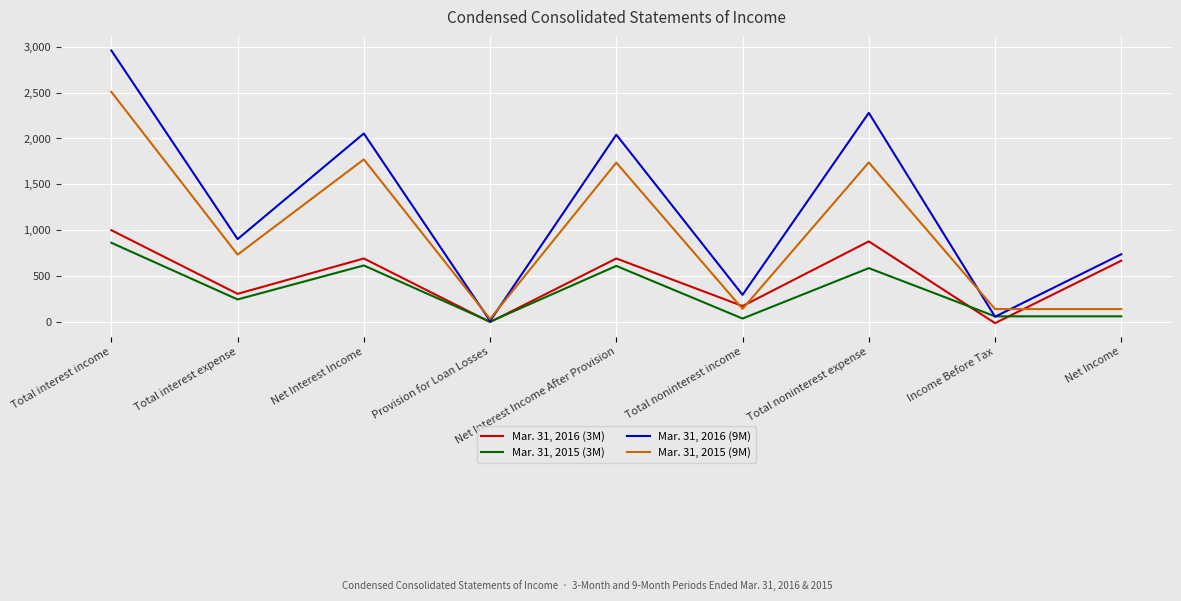

How many series are shown in this chart?

4